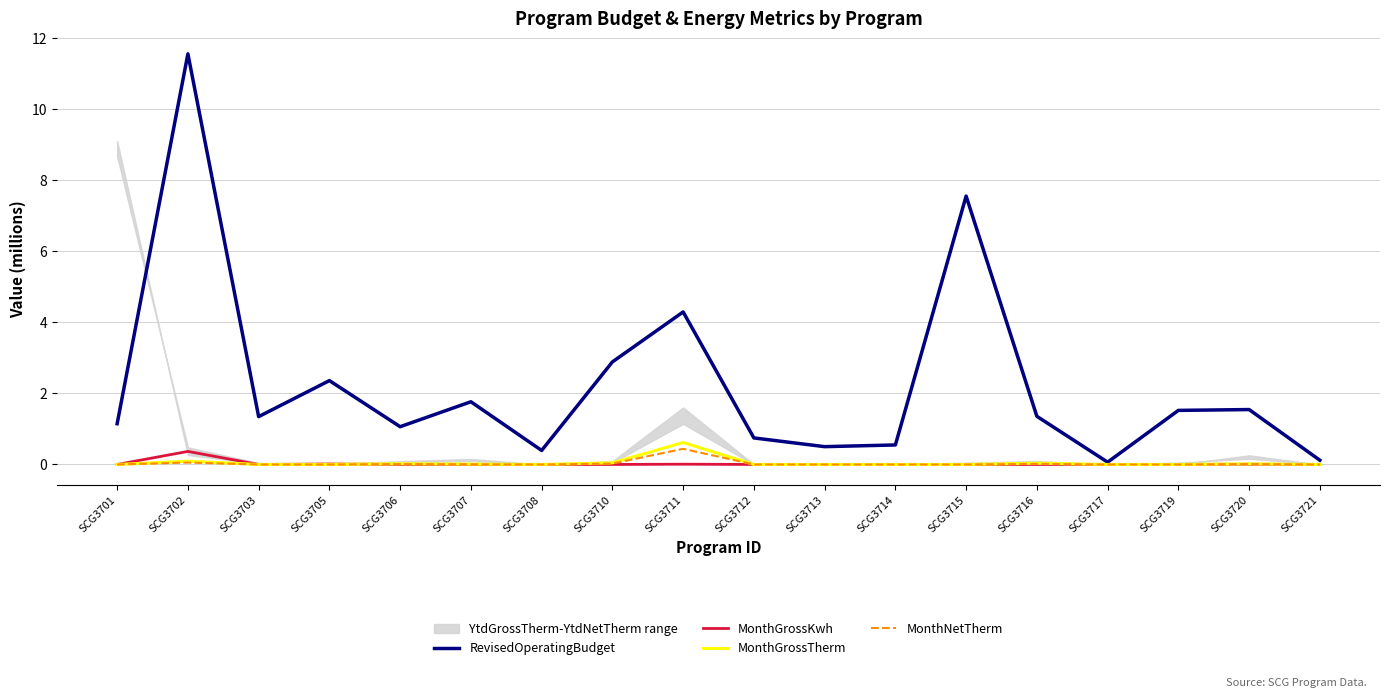

The value of RevisedOperatingBudget at SCG3702 is 17.9. True or false?

False